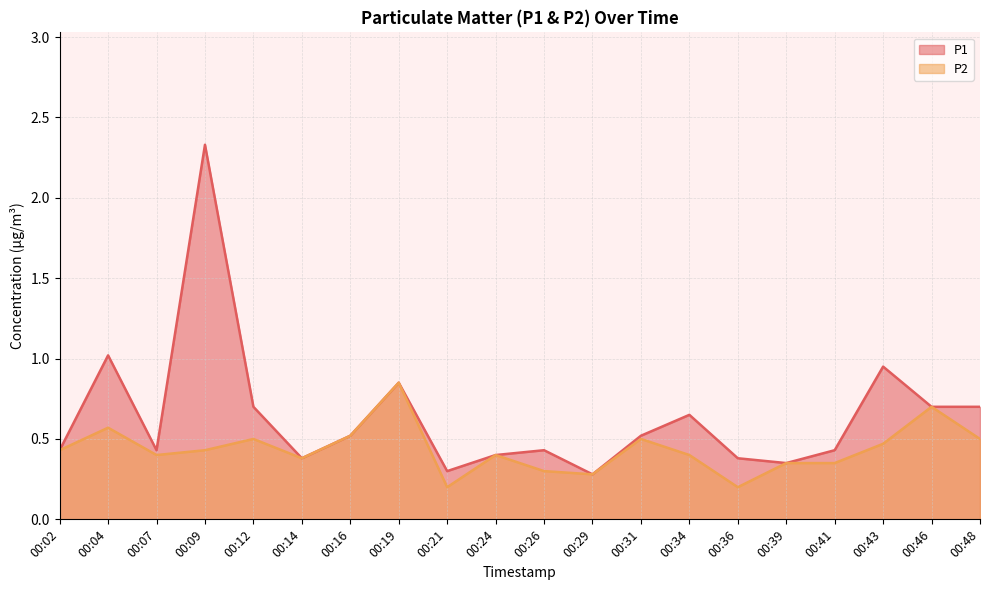

Does the chart have visible grid lines?

Yes